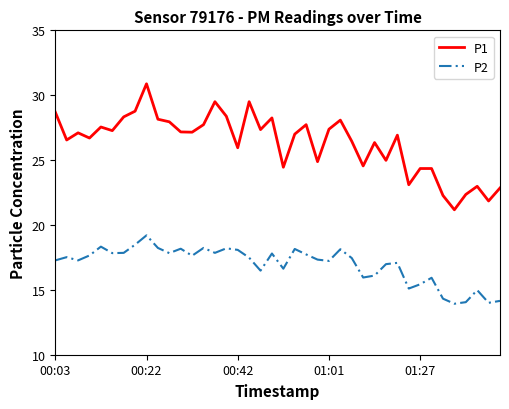

Which series has the largest total across all categories?

P1